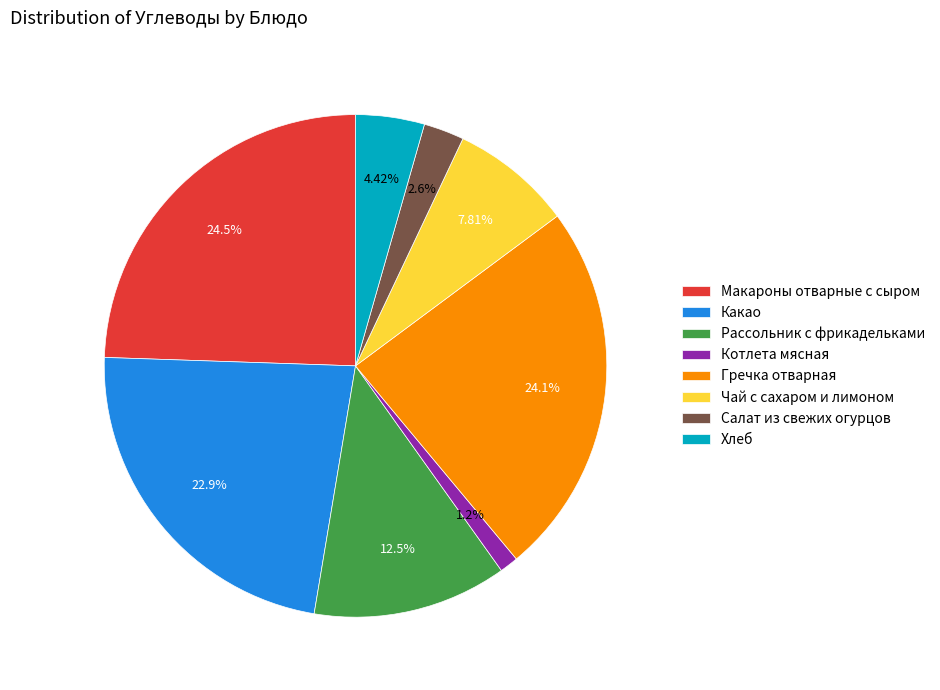

Between Салат из свежих огурцов and Котлета мясная, which is larger?

Салат из свежих огурцов